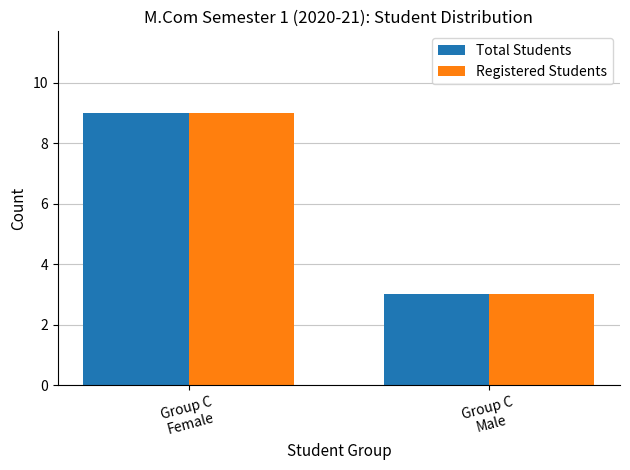

True or false: Total Students has a value of 3 at Group C
Male.

True